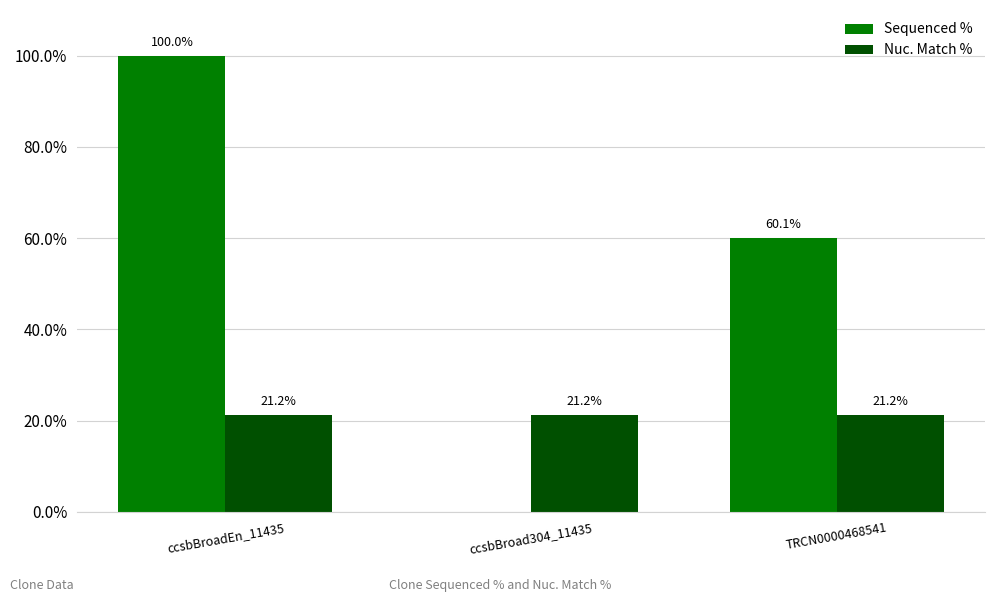

The value of Nuc. Match % at TRCN0000468541 is 21.2. True or false?

True